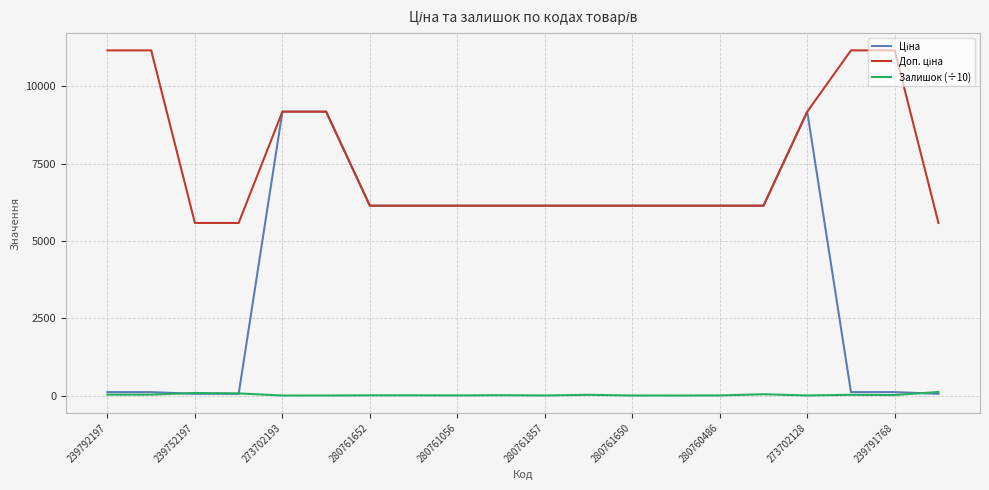

What is the highest value of the Залишок (÷10) series?

117.5